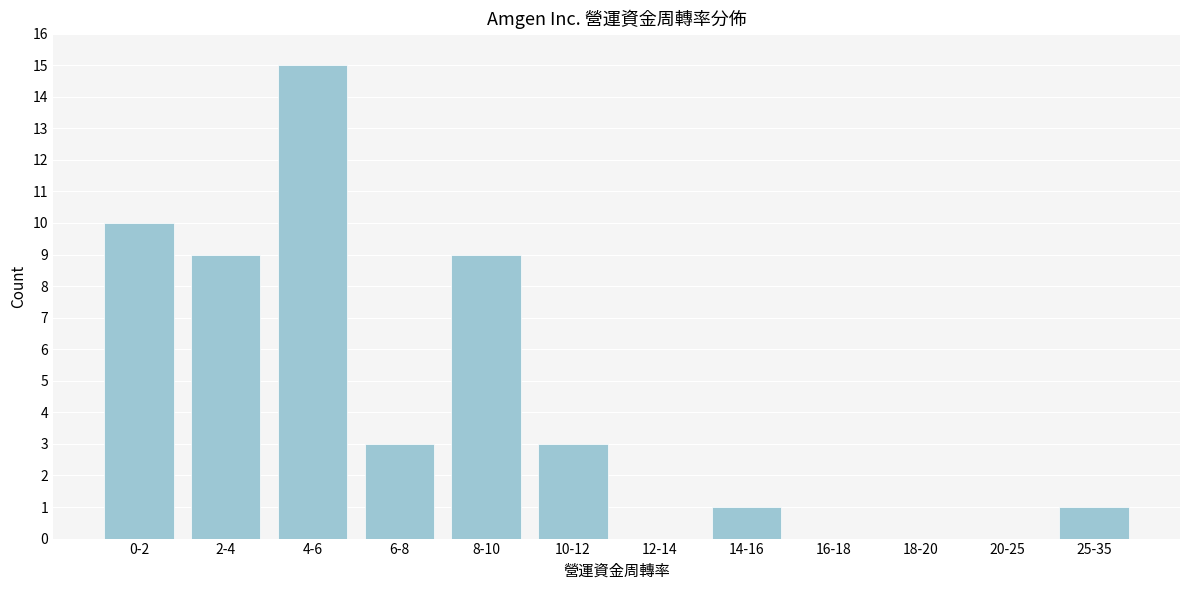

Reading left to right, transcribe all the data shown in this chart.

0-2=10	2-4=9	4-6=15	6-8=3	8-10=9	10-12=3	12-14=0	14-16=1	16-18=0	18-20=0	20-25=0	25-35=1